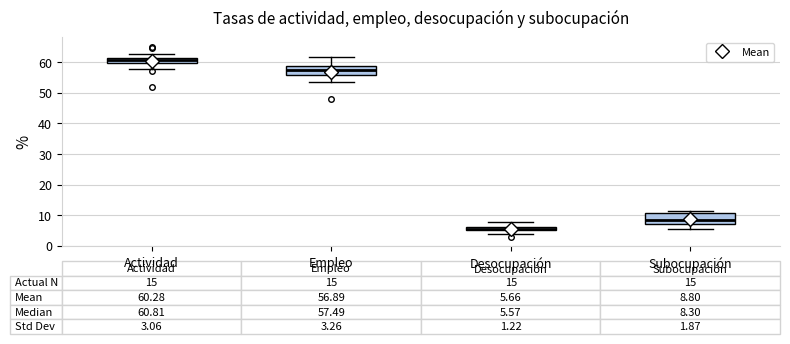

Which box's median line is the lowest?

Desocupación